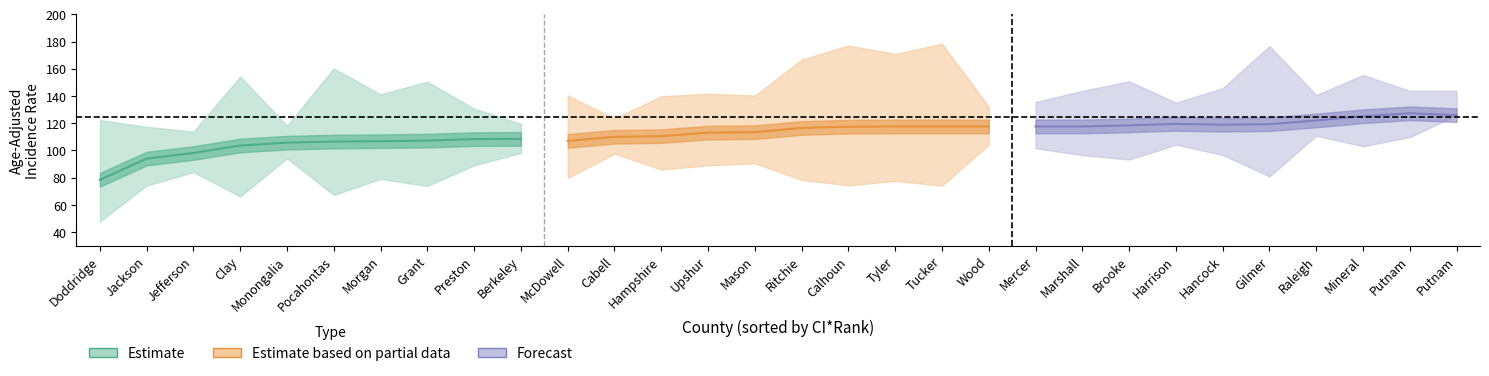

True or false: lower_ci has a value of 44.2 at Cabell.

False